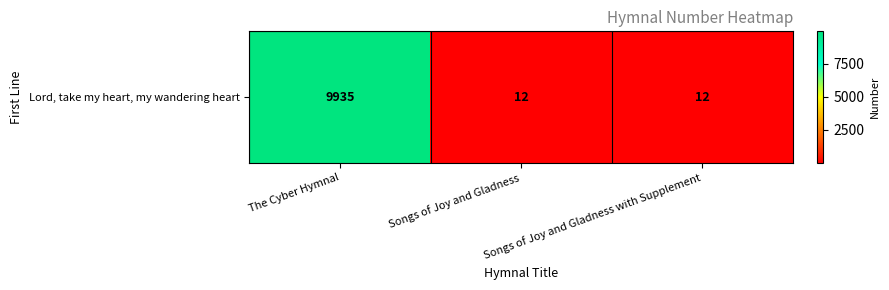

What is the sum of the values at The Cyber Hymnal and Songs of Joy and Gladness with Supplement?

9947